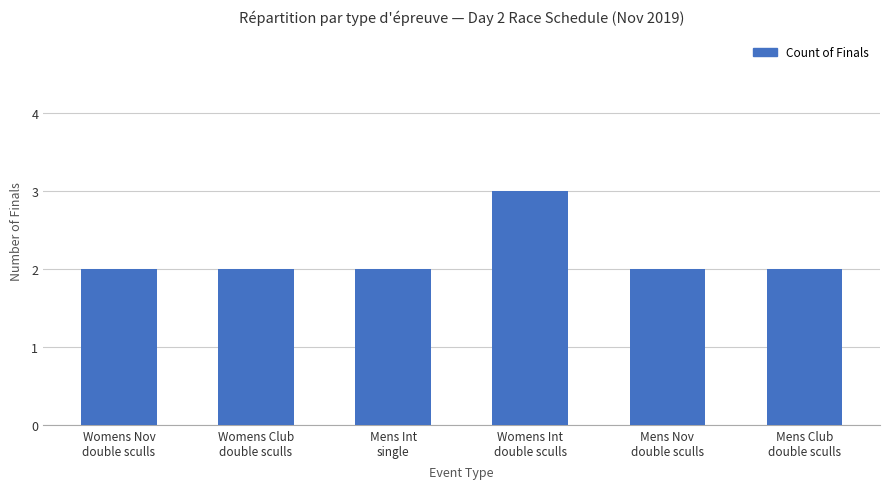

How many bars are there in total?

6